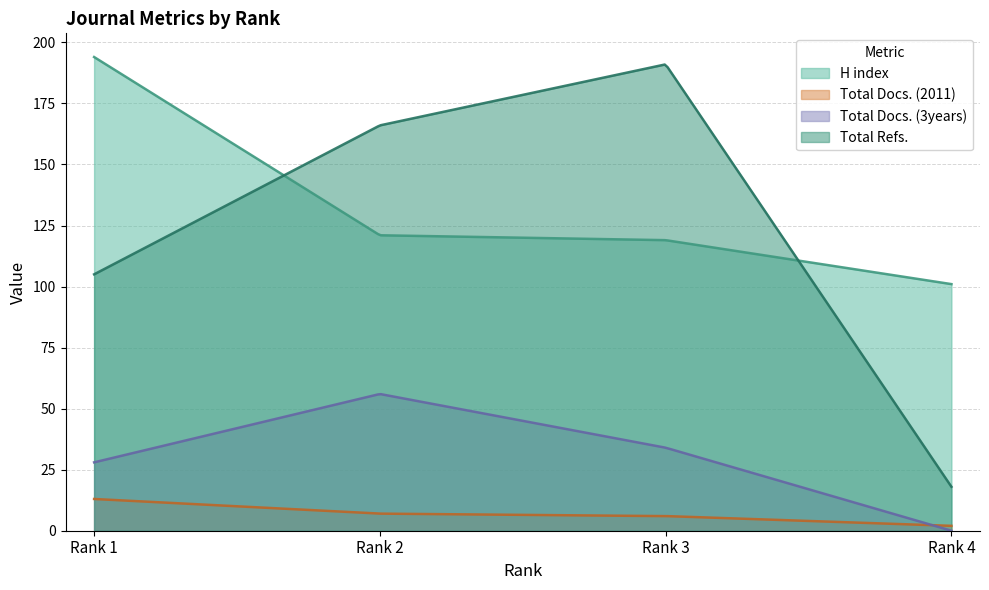

At which label is Total Refs. closest to 104?

Rank 1